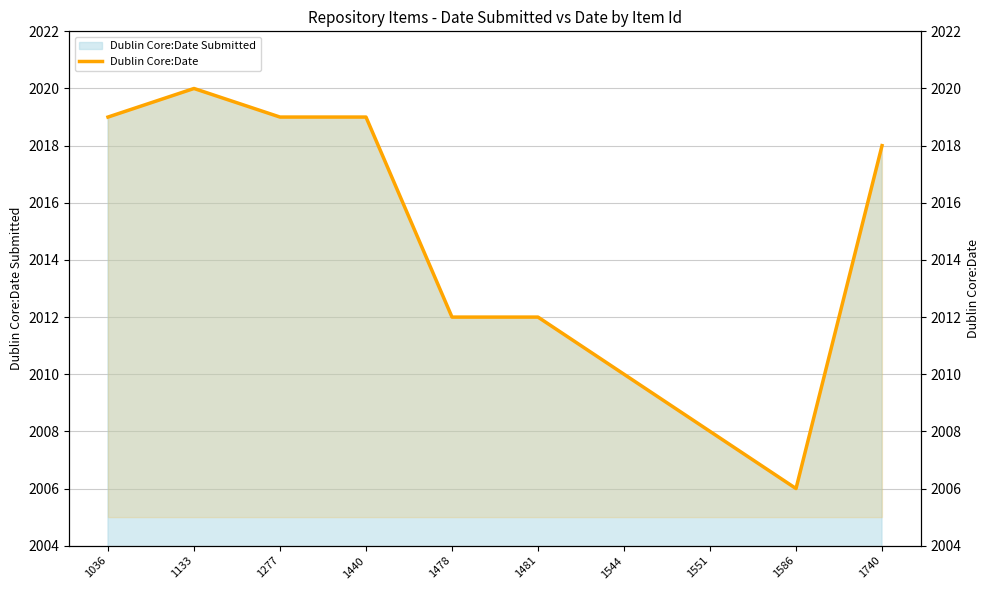

Reading left to right, transcribe all the data shown in this chart.

1036=2019	1133=2020	1277=2019	1440=2019	1478=2012	1481=2012	1544=2010	1551=2008	1586=2006	1740=2018